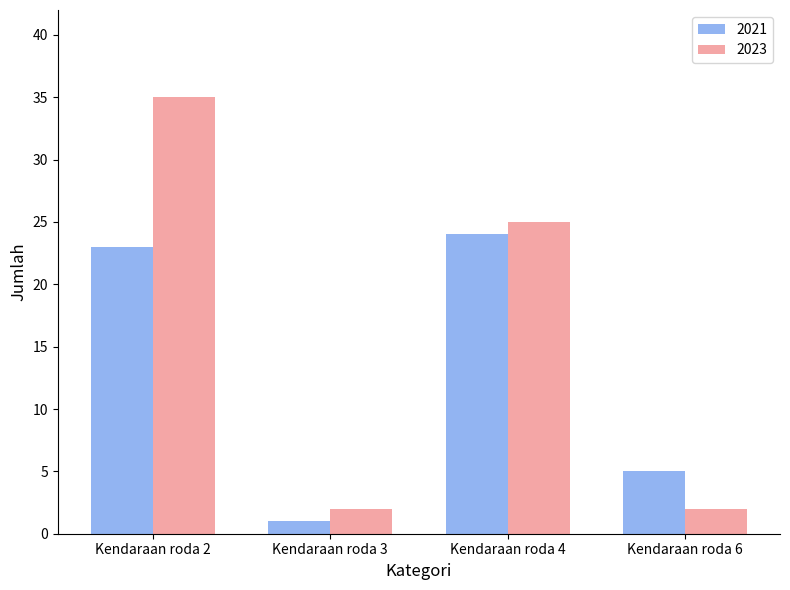

Rank the series by their maximum value, from lowest to highest.

2021, 2023